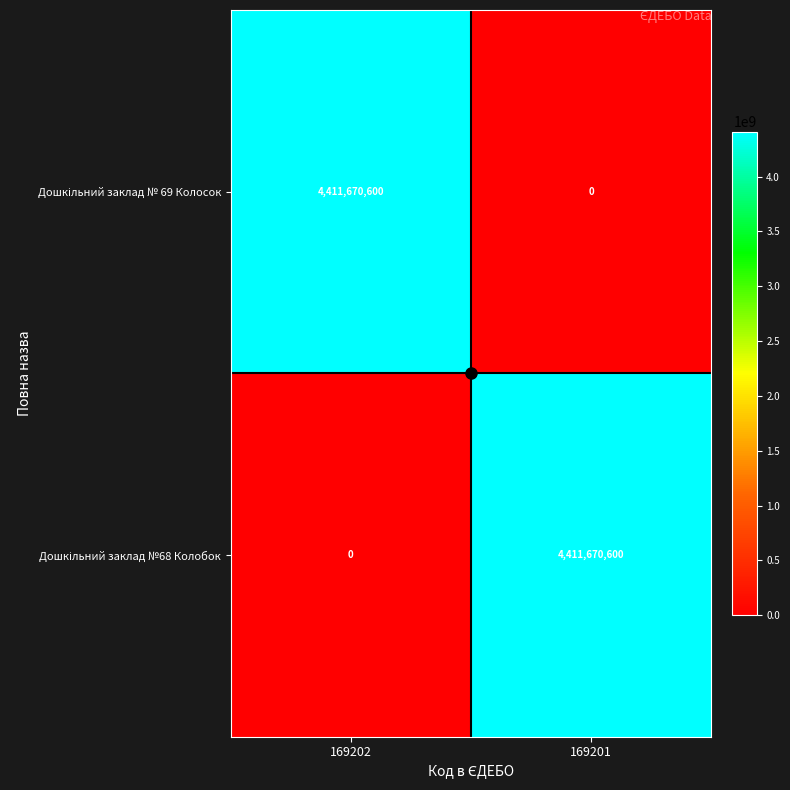

What is the spread (max minus min) of values at 169201?

4411670600